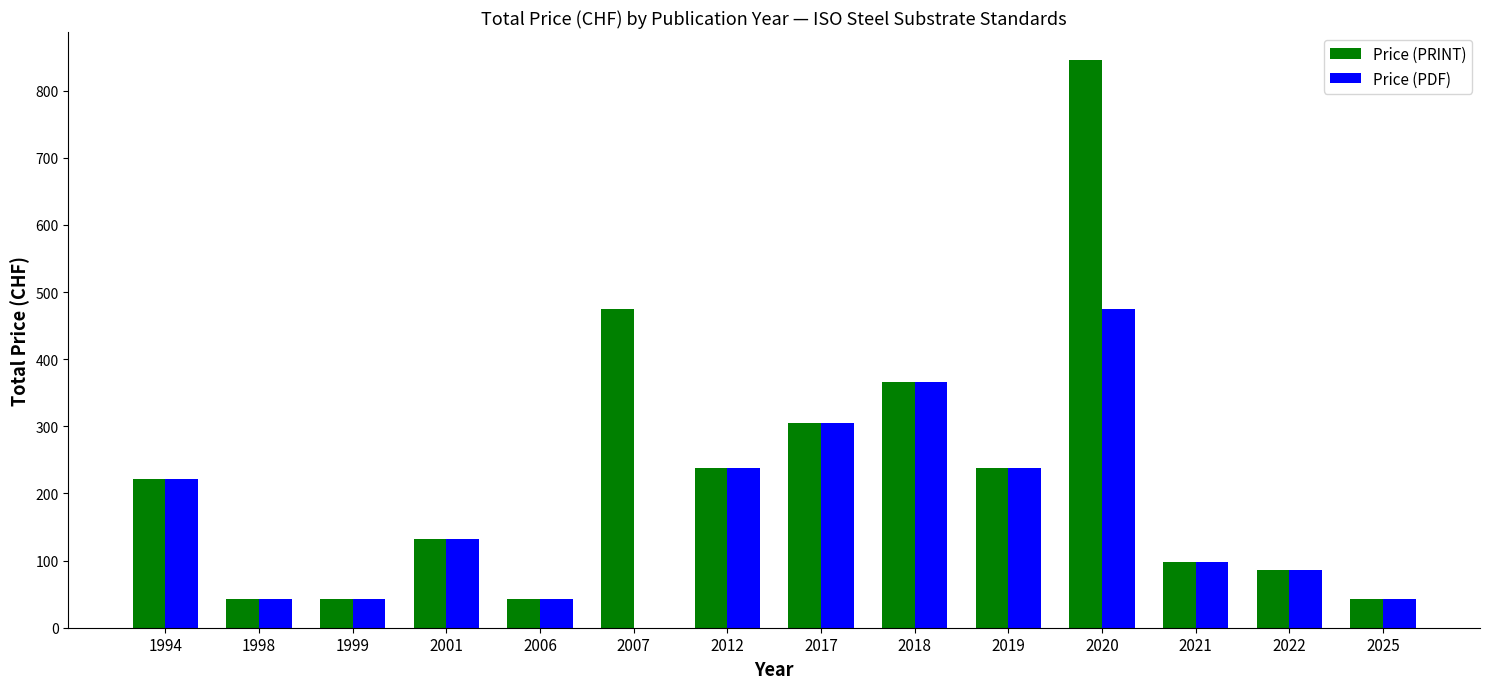

What is the maximum value shown in the chart?

845